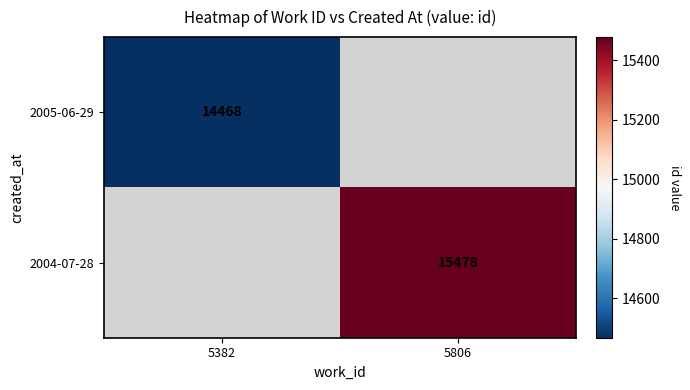

Which has a higher value, 5382 or 5806?

5806